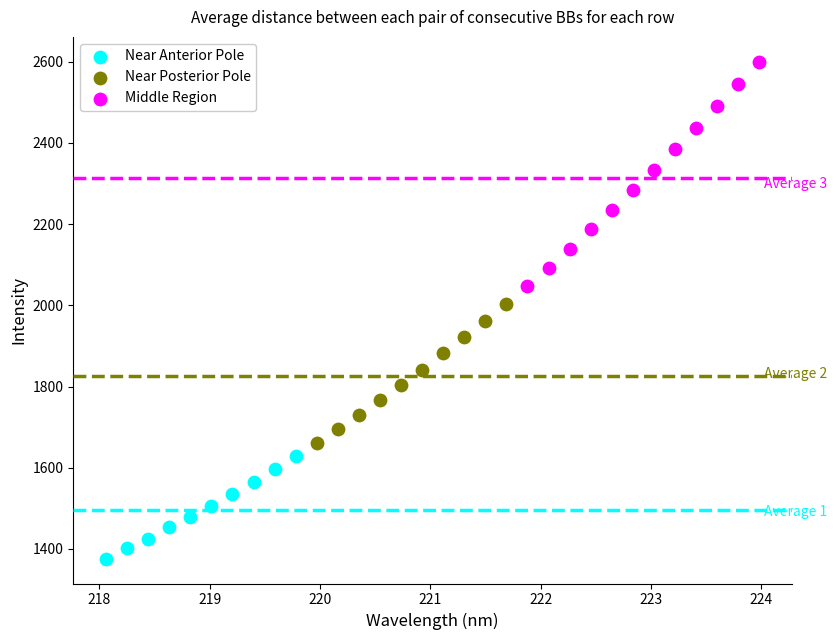

What are all the series names shown in the legend?

Near Anterior Pole, Near Posterior Pole, Middle Region